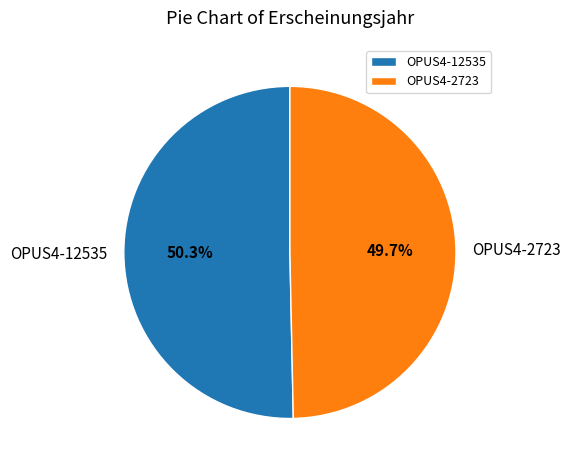

How many slices are in this pie chart?

2